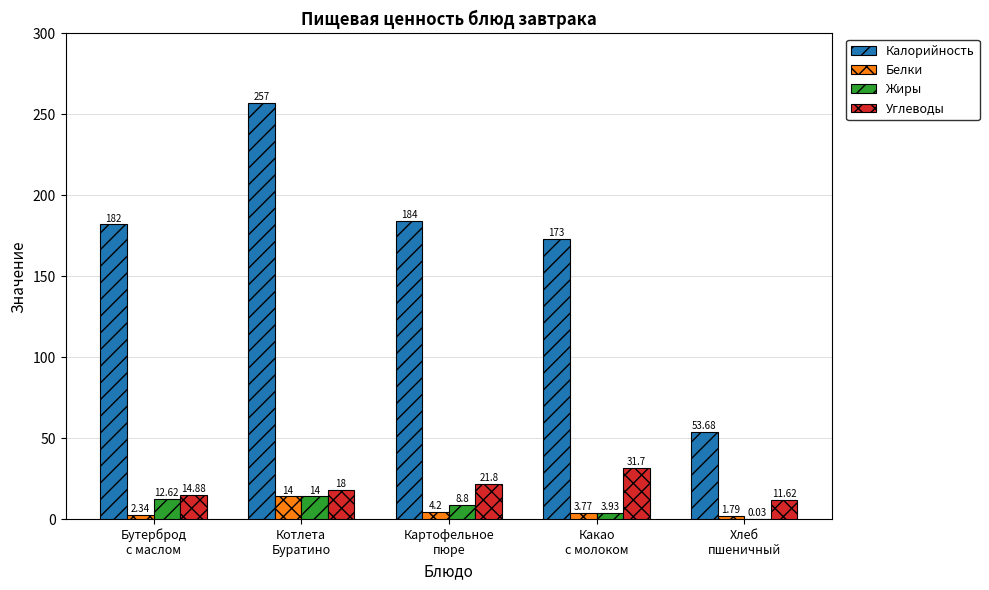

Which series has the largest total across all categories?

Калорийность